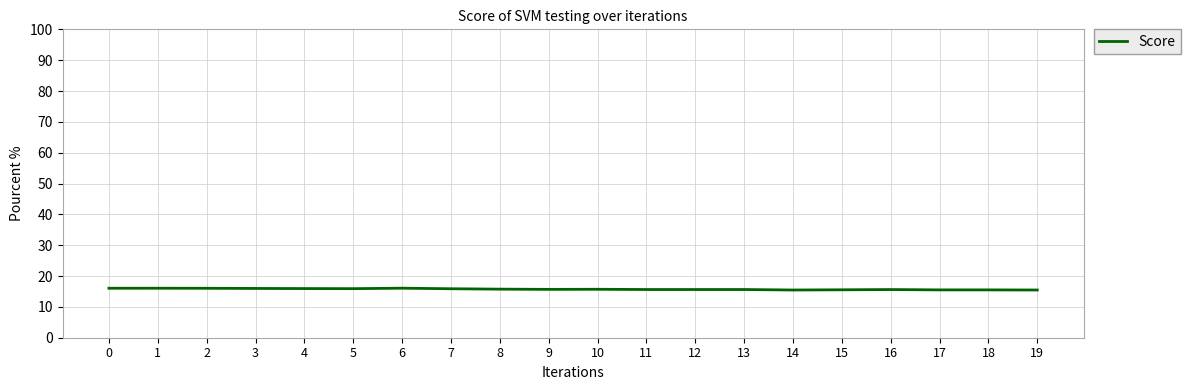

What is the ratio of the value at 18 to the value at 8?

1.0